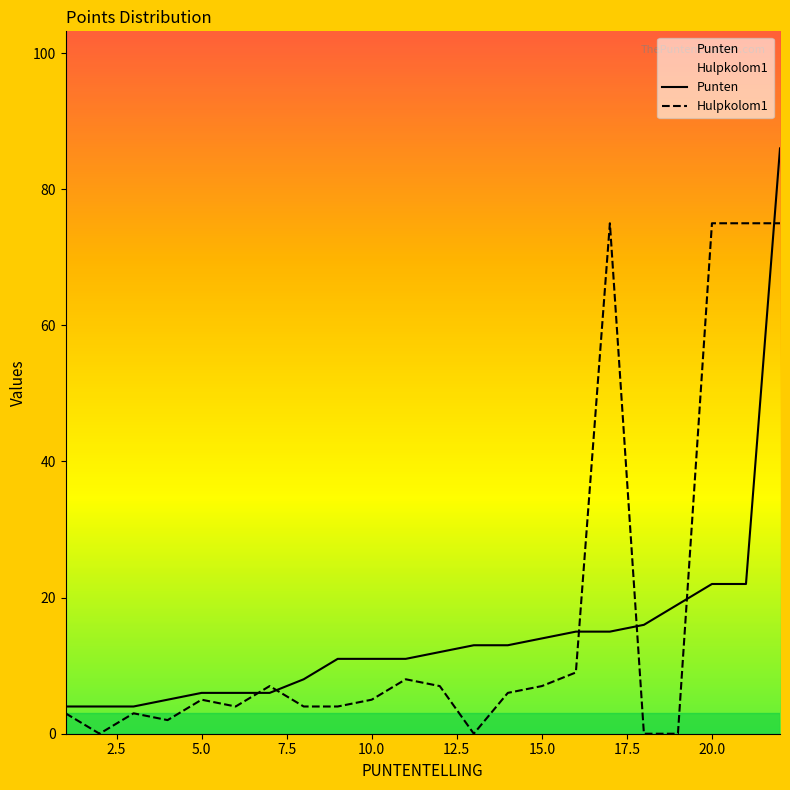

Which series has the widest spread of values?

Punten